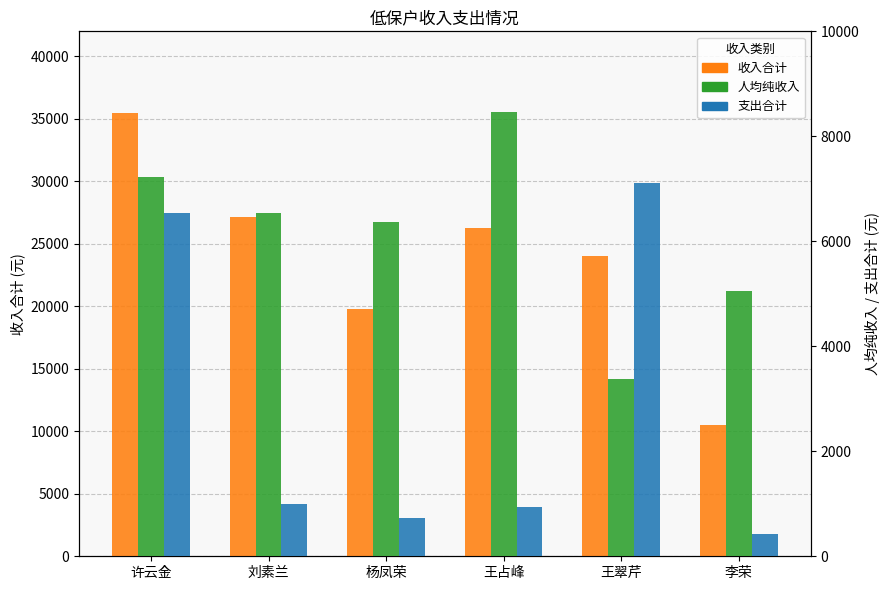

List the series in order of their peak value, lowest first.

支出合计, 人均纯收入, 收入合计